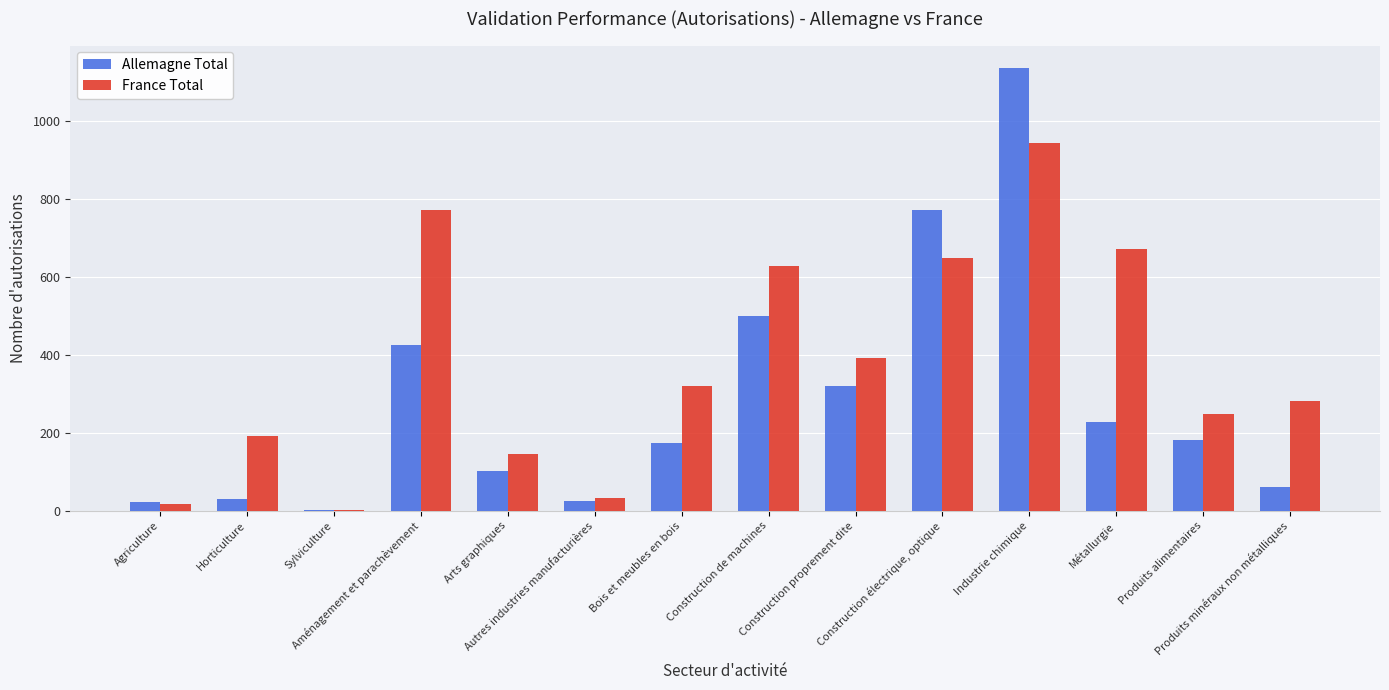

How many data points does each series have?

14